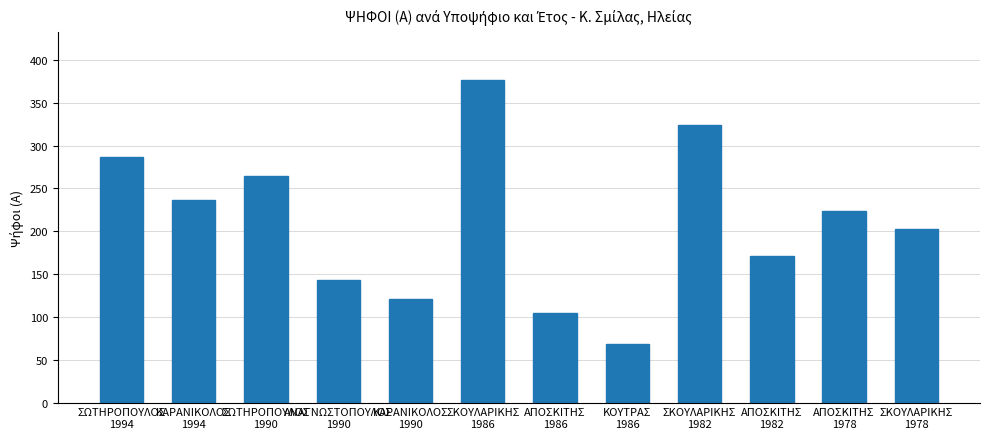

Between ΣΩΤΗΡΟΠΟΥΛΟΣ
1994 and ΚΟΥΤΡΑΣ
1986, which is larger?

ΣΩΤΗΡΟΠΟΥΛΟΣ
1994